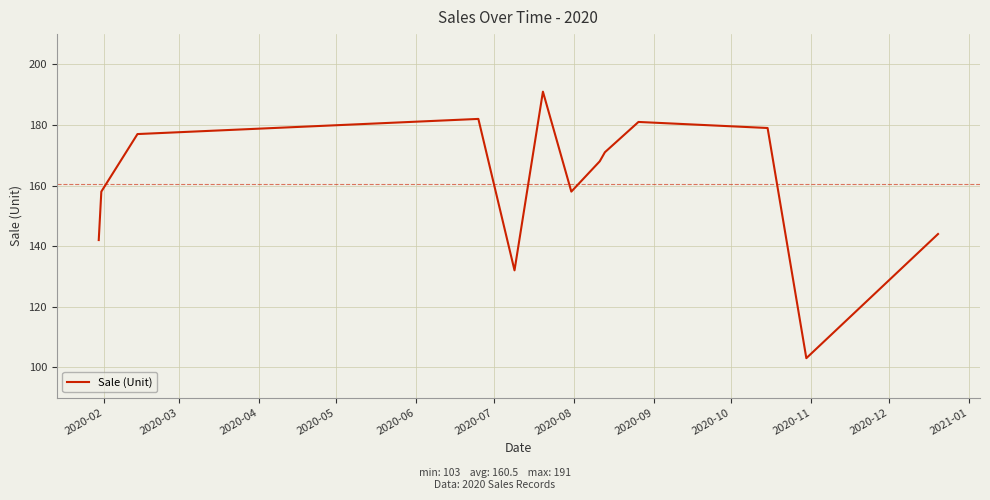

How many lines are shown in the chart?

1